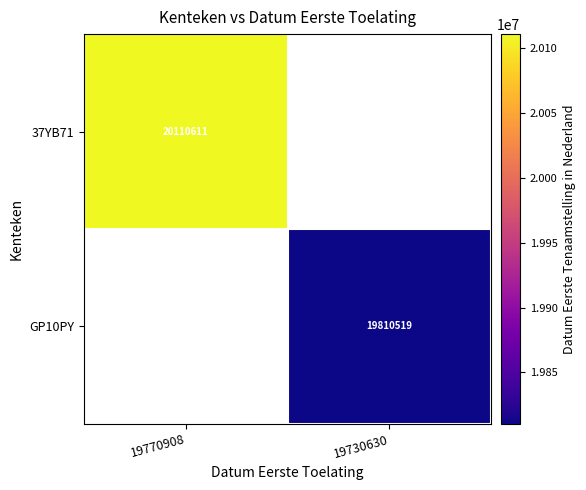

The value of GP10PY at 19730630 is 5330343. True or false?

False